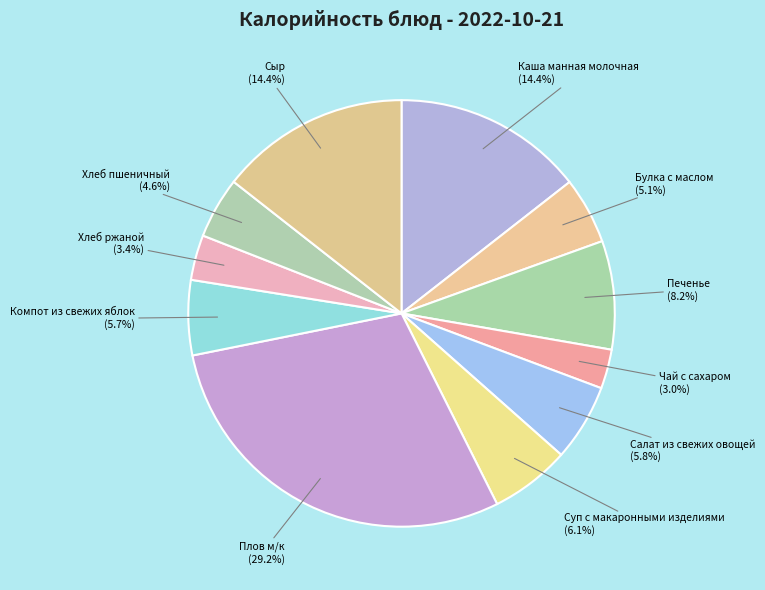

What is the ratio of the value at Сыр to the value at Чай с сахаром?

4.8